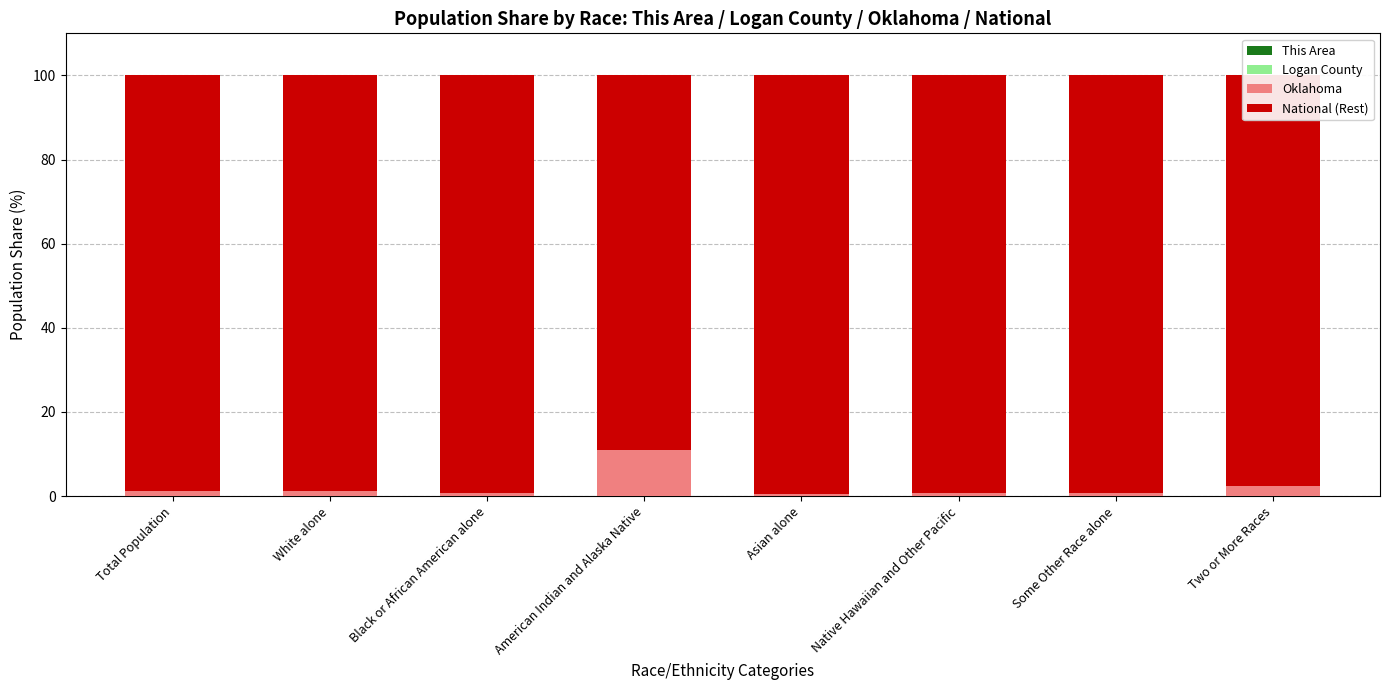

How many categories are shown in the chart?

8